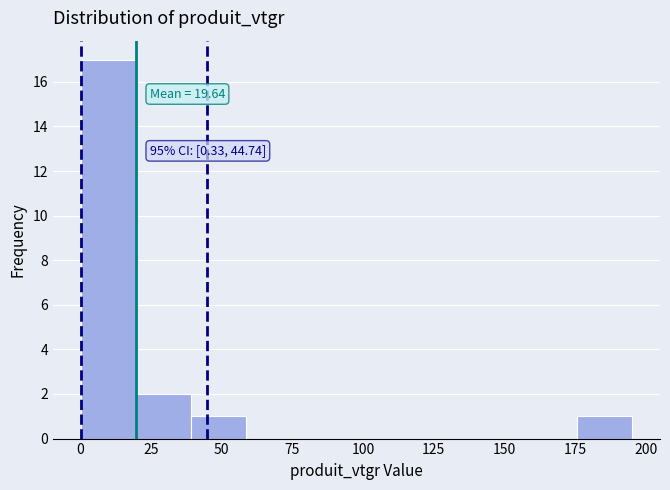

Read against the x-axis, roughly where is the centre of the tallest bar?

10